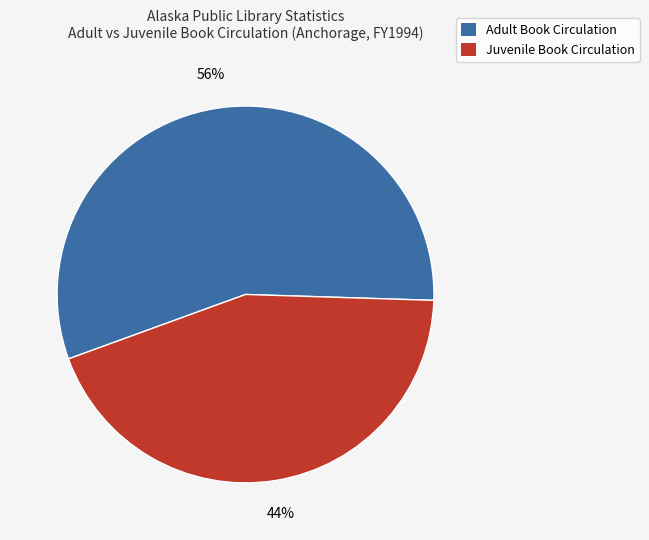

Is there a majority slice in this chart?

Yes